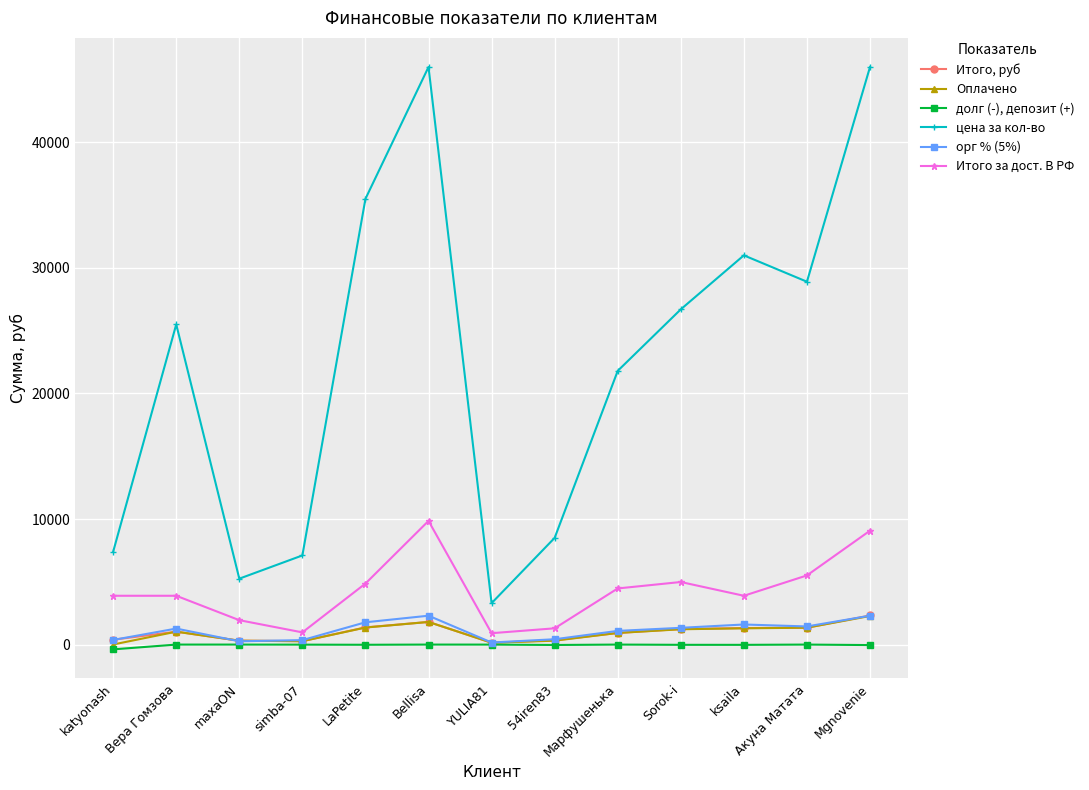

What is the total value across all series at YULIA81?

4666.2